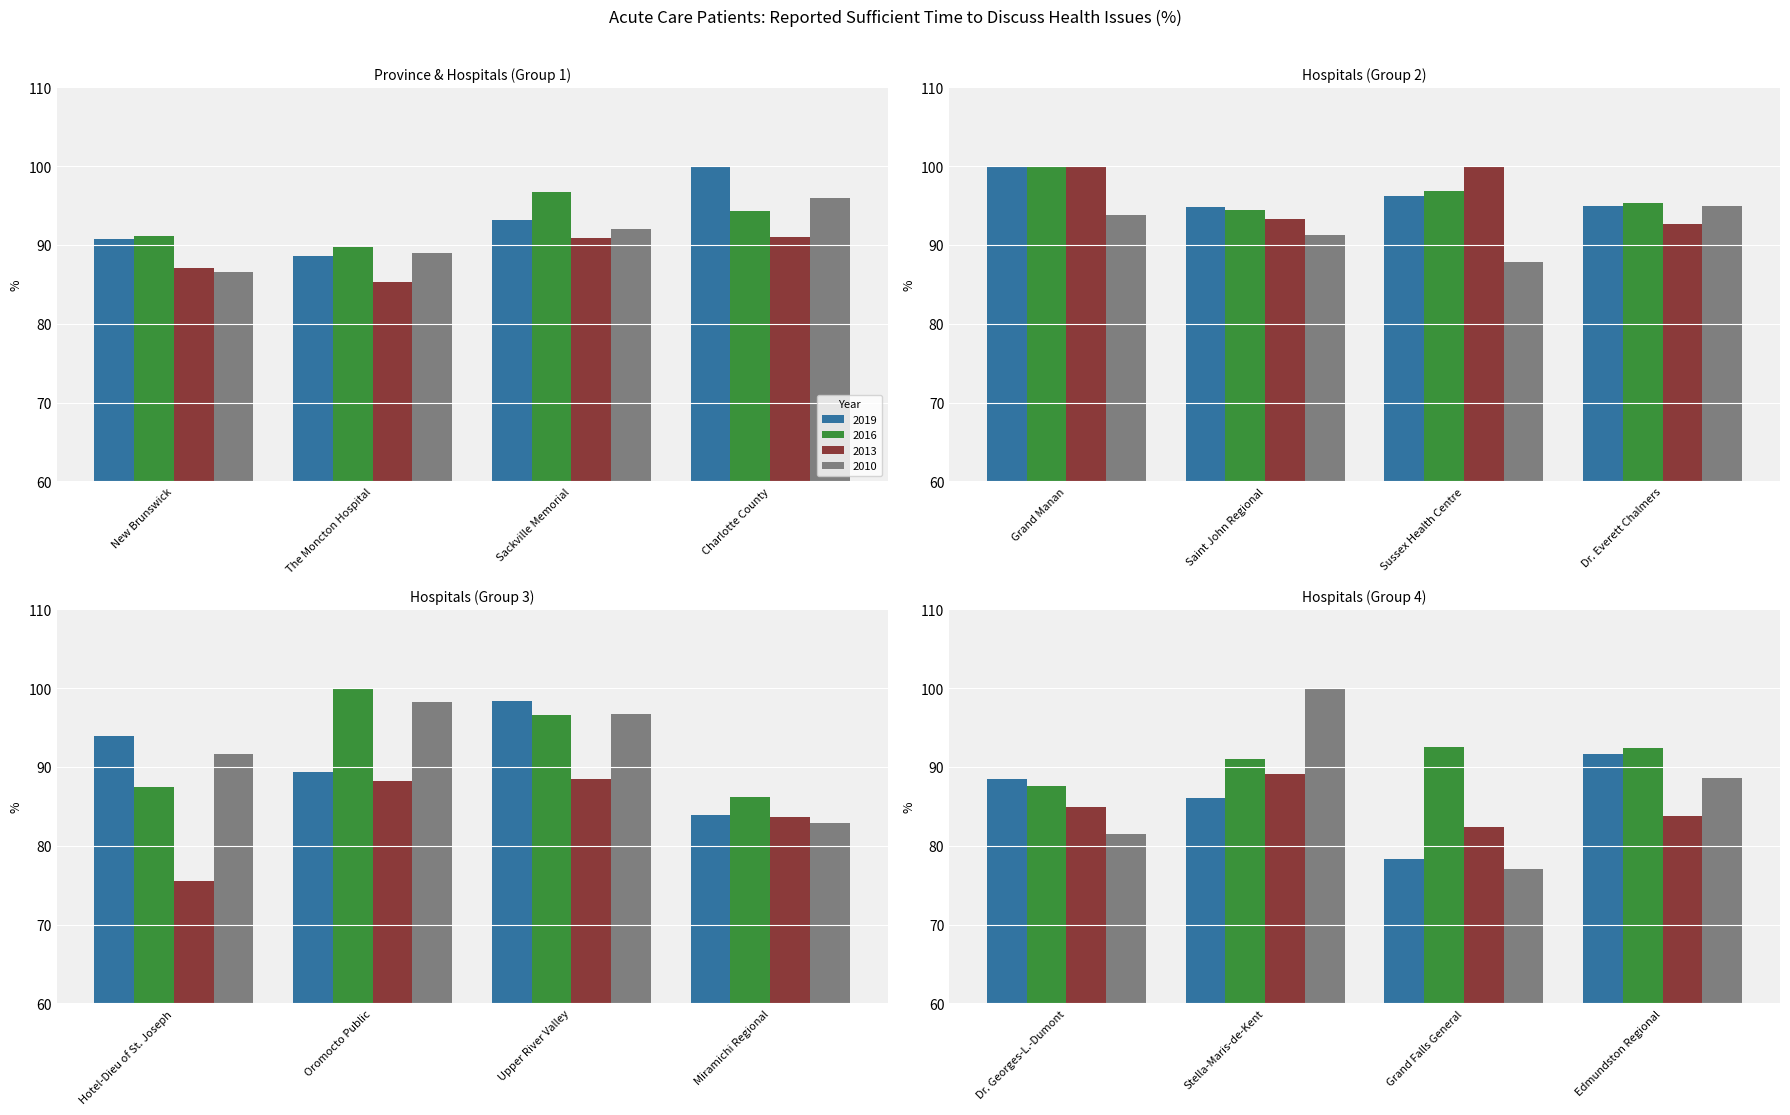

At which category is the sum across all series the highest?

Grand Manan